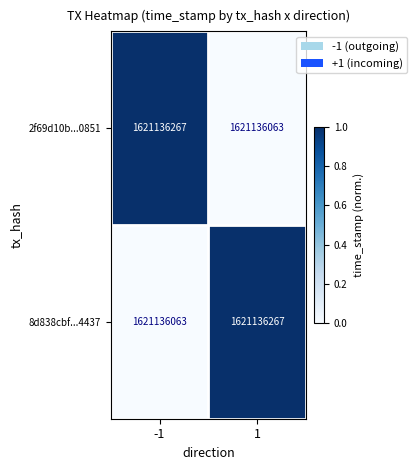

At how many categories does at least one series exceed 0?

2